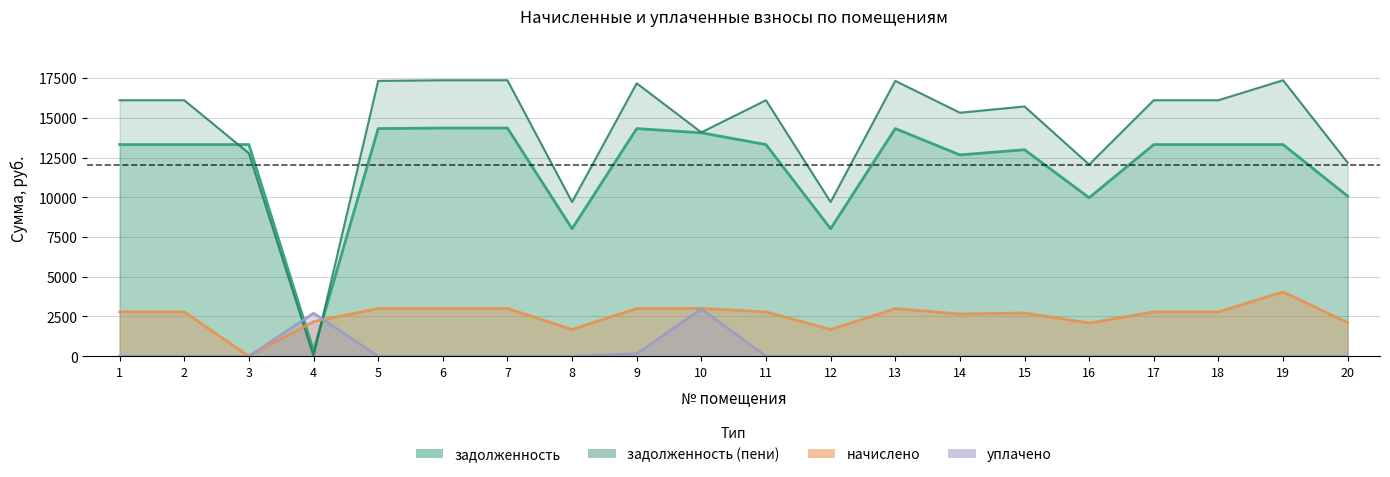

Where is the first local maximum for задолженность_пени?

9